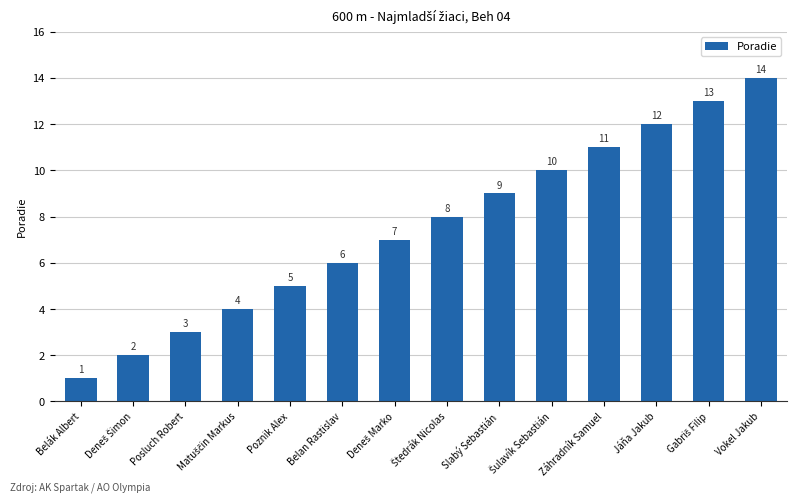

Does the chart contain stacked bars?

No